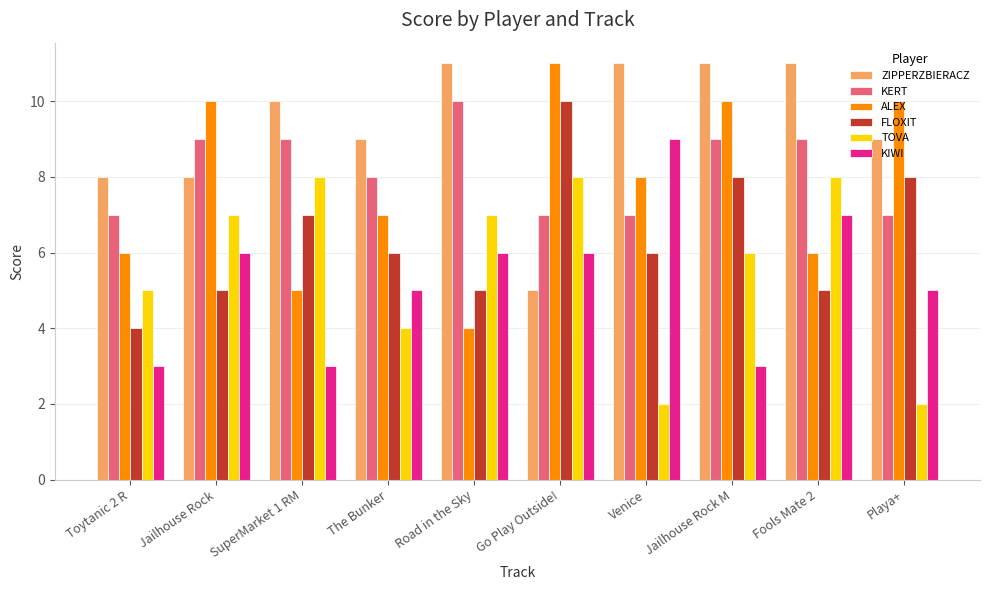

What position from the right is SuperMarket 1 RM?

8